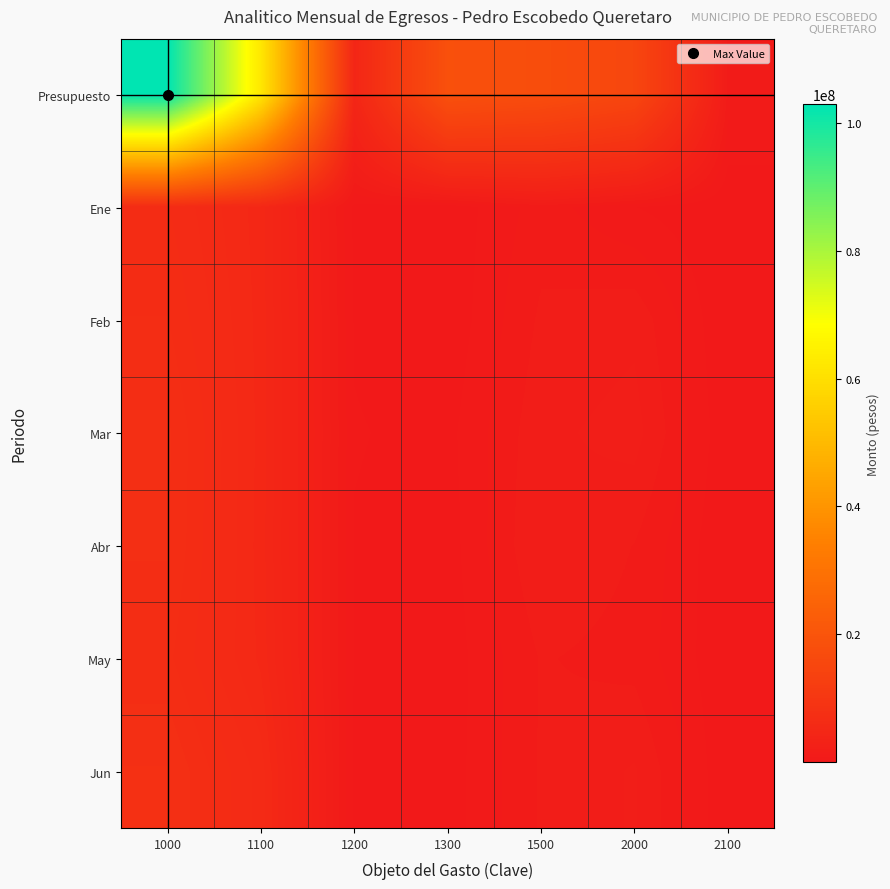

Reading left to right, transcribe all the data shown in this chart.

Presupuesto: 1000=102865848.4	1100=62239800.7	1200=4541845.3	1300=18563611.6	1500=17520590.9	2000=15236524.7	2100=1044952.9
Ene: 1000=6463445.0	1100=5030941.4	1200=299771.4	1300=121878.3	1500=1010854.0	2000=419094.7	2100=38383.5
Feb: 1000=6857299.4	1100=5080760.0	1200=375047.2	1300=107514.1	1500=1293977.9	2000=1516573.9	2100=12002.6
Mar: 1000=7339963.2	1100=5098778.1	1200=441420.0	1300=287796.5	1500=1511968.6	2000=1784649.4	2100=91311.5
Abr: 1000=7290021.6	1100=5059462.6	1200=388168.5	1300=222061.5	1500=1620329.0	2000=1203630.7	2100=50933.9
May: 1000=6949168.0	1100=5140665.9	1200=381532.6	1300=178440.1	1500=1248529.4	2000=1073036.6	2100=72923.3
Jun: 1000=7680418.5	1100=5858917.0	1200=355519.2	1300=200354.6	1500=1265627.7	2000=1664092.2	2100=65036.4